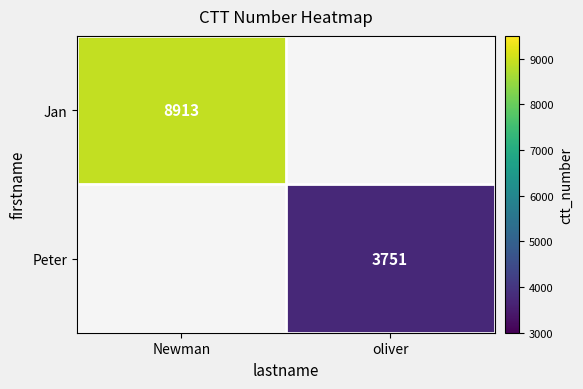

Count the number of categories in the chart.

2